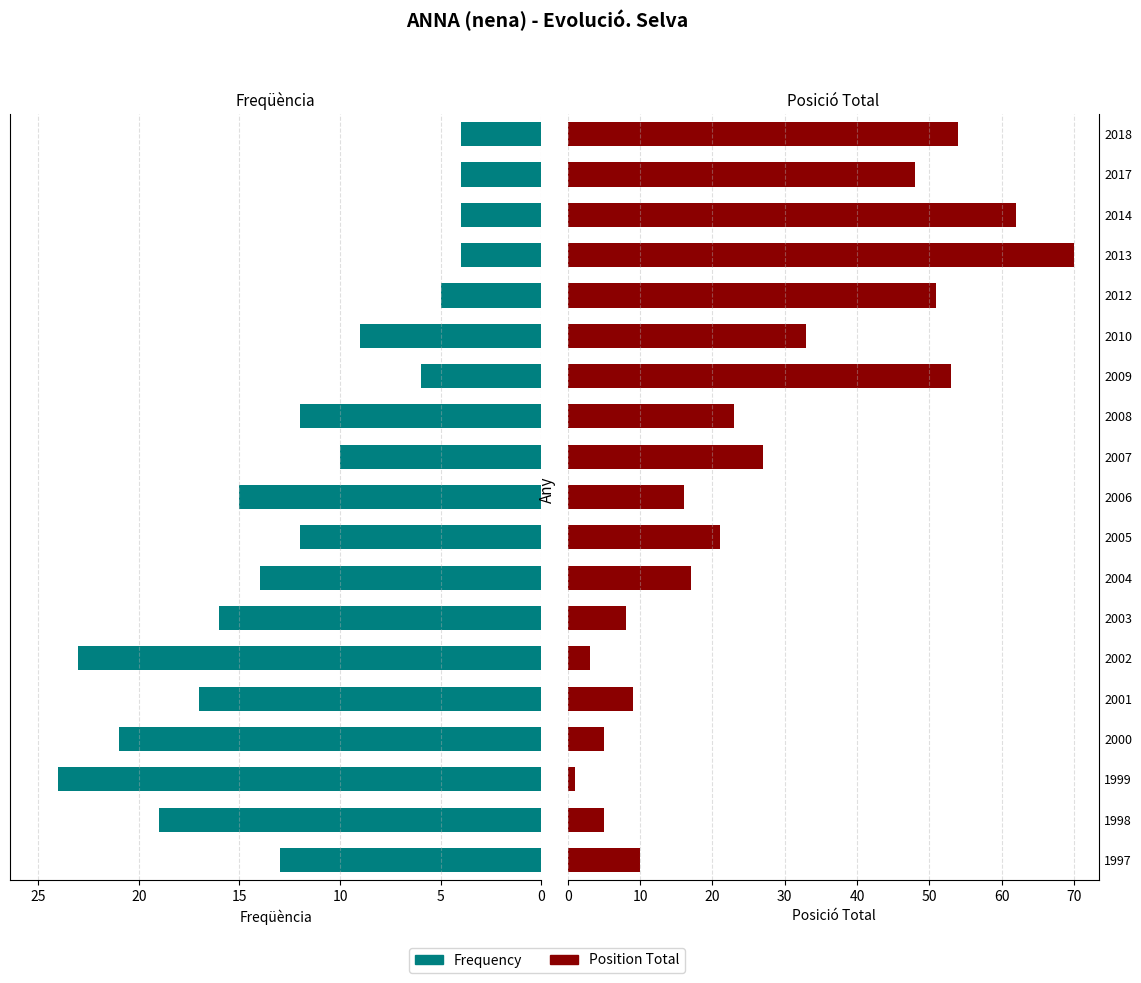

List the series in order of their peak value, highest first.

Position_Total, Frequency